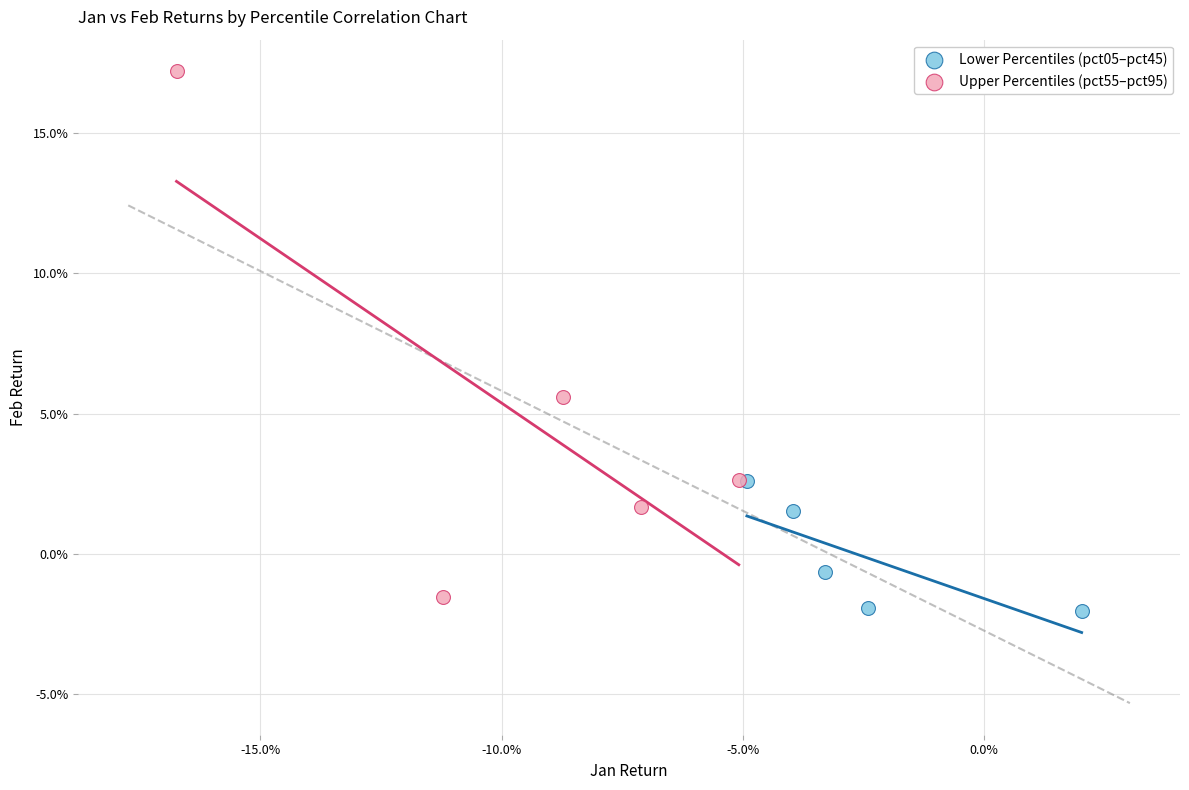

Which series contains the lowest Y value?

Lower Percentiles (pct05–pct45)